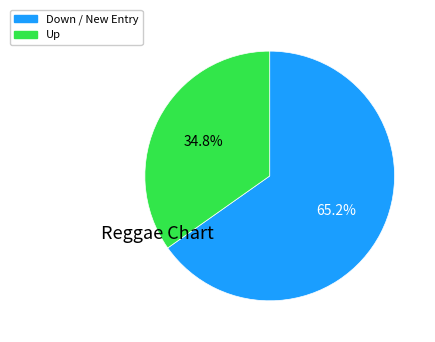

Does any single category account for the majority?

Yes